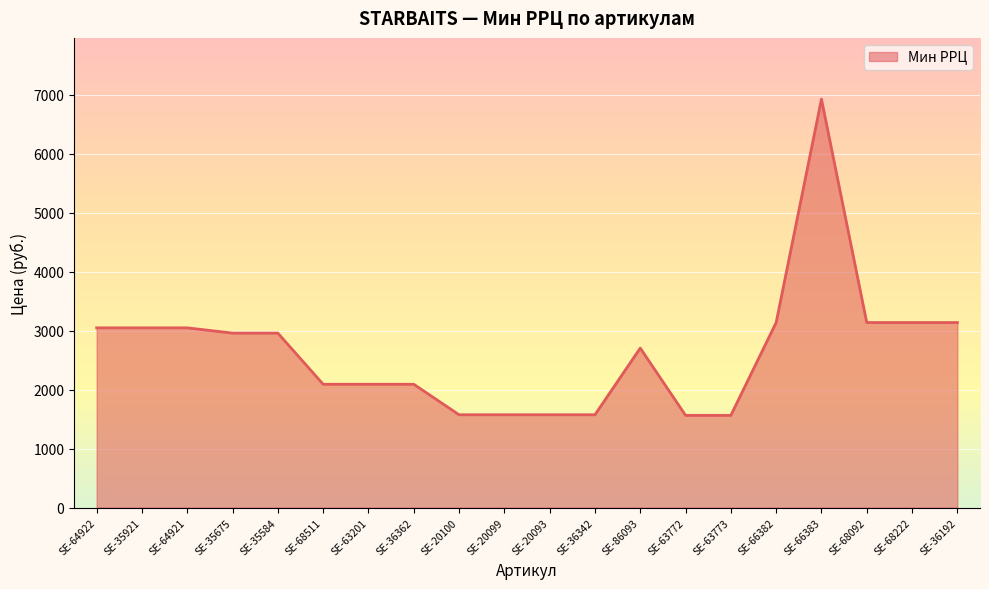

What is the difference between the maximum and minimum values?

5359